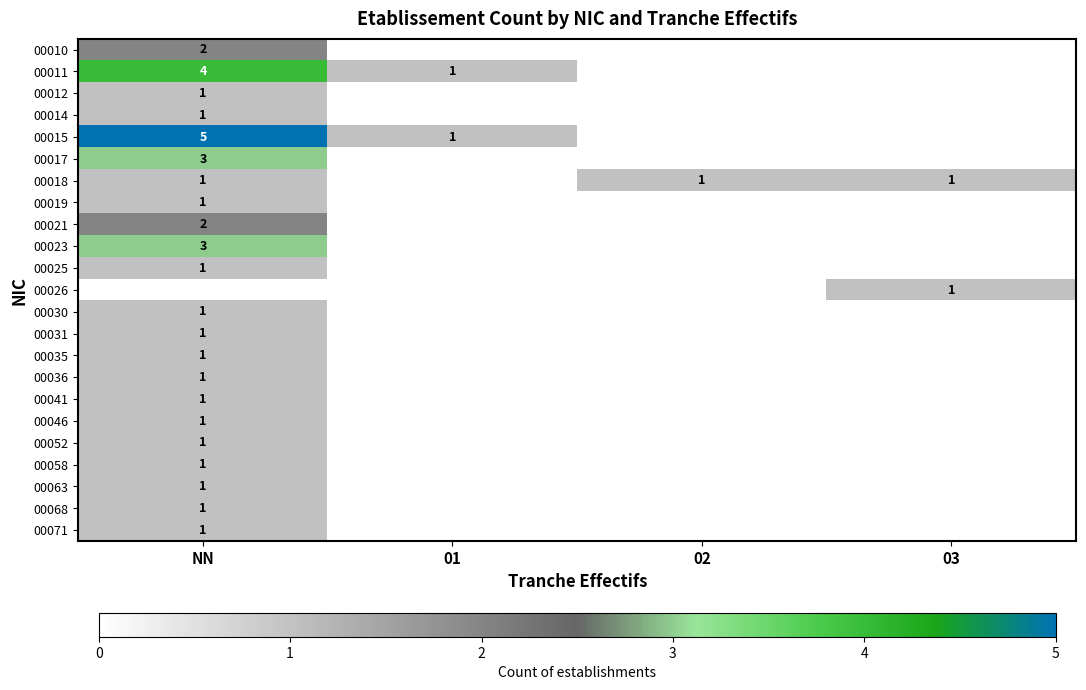

Is it true that 00015 equals 1 at 01?

True